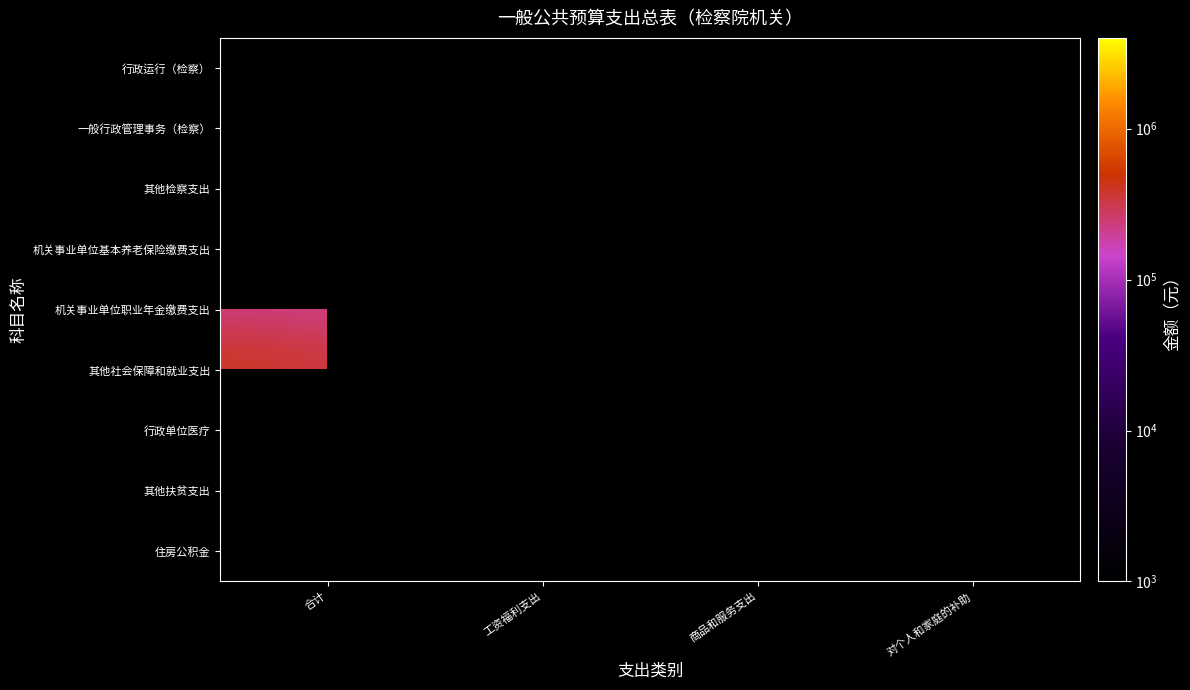

What is the greatest value displayed?

3689618.0